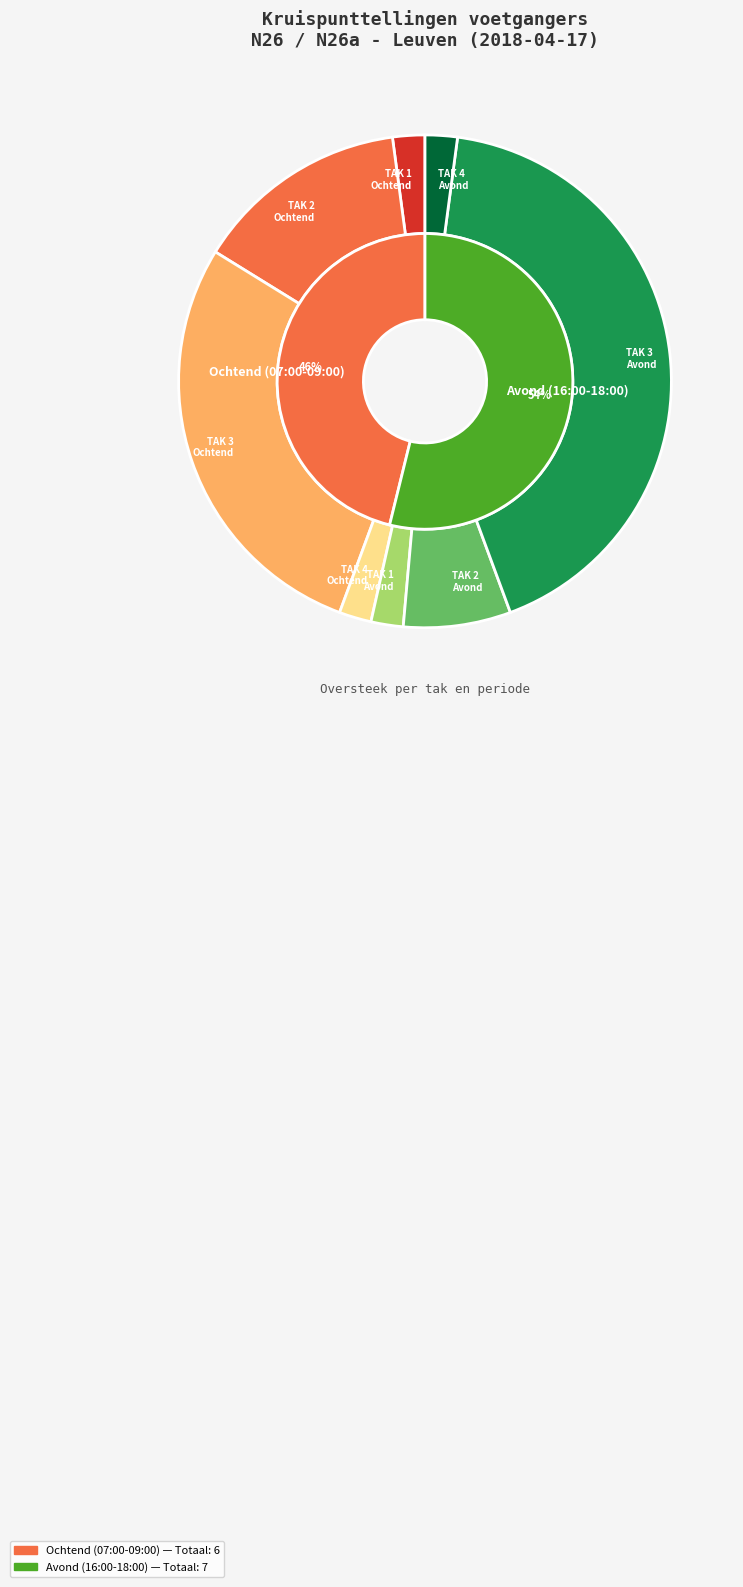

How many slices are in this pie chart?

2